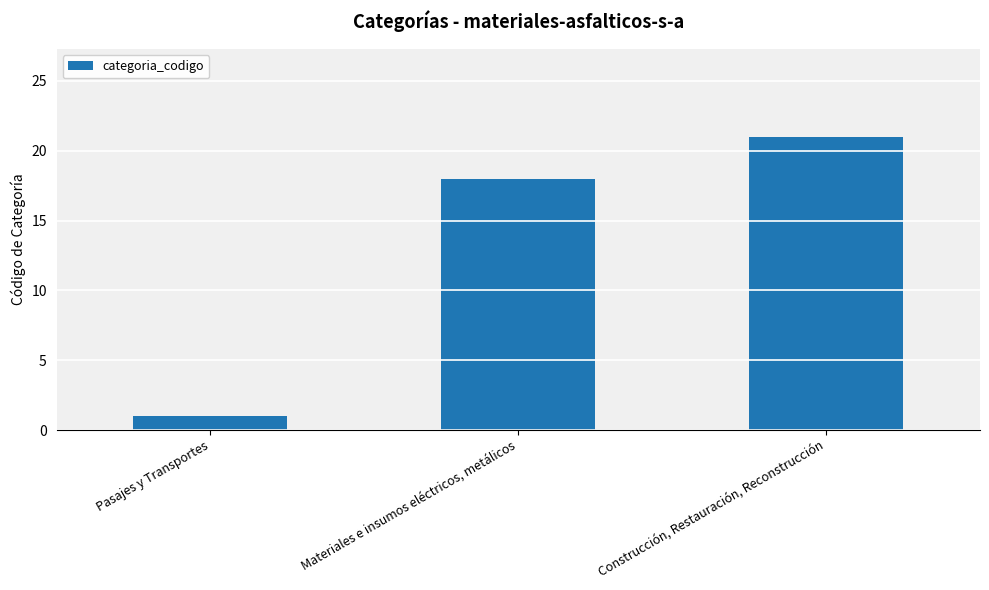

Count the number of data series in this chart.

1